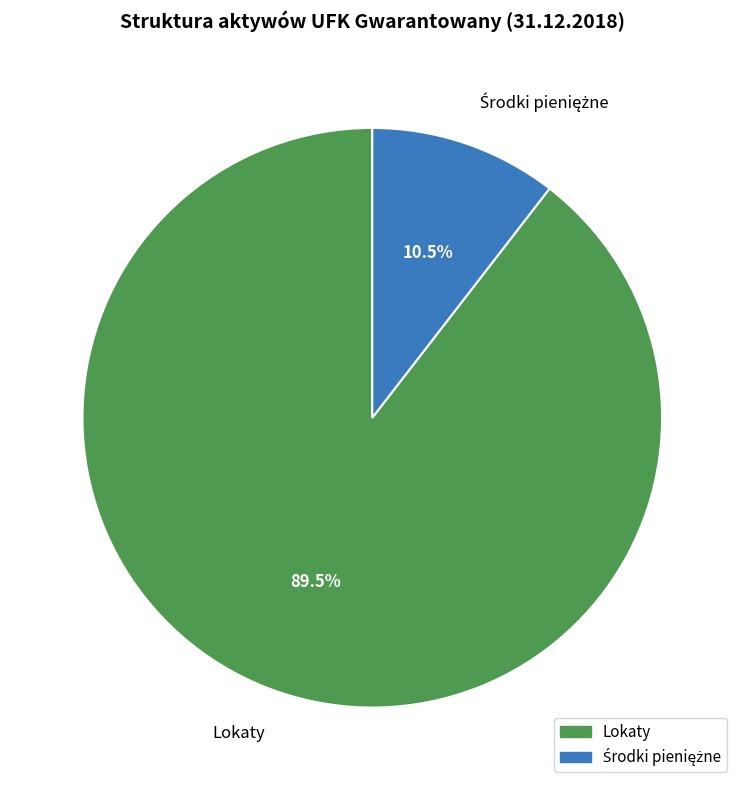

What is the largest slice in the pie chart?

Lokaty